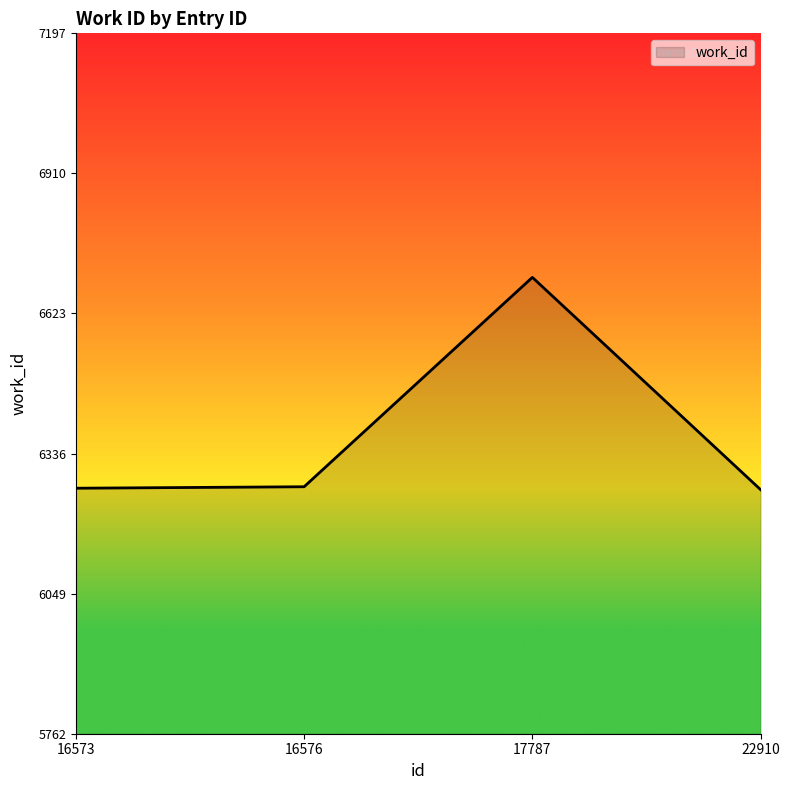

Does the chart display data point markers on the line(s)?

No